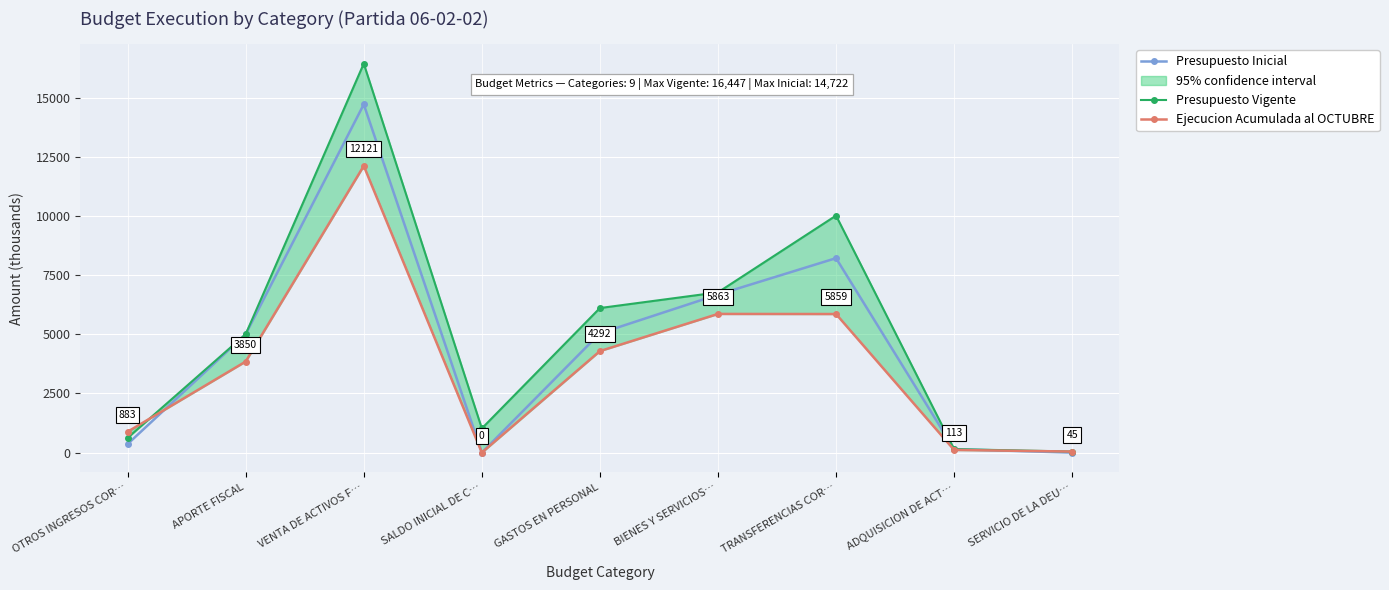

What is the total value across all series at ADQUISICION DE ACT…?

407